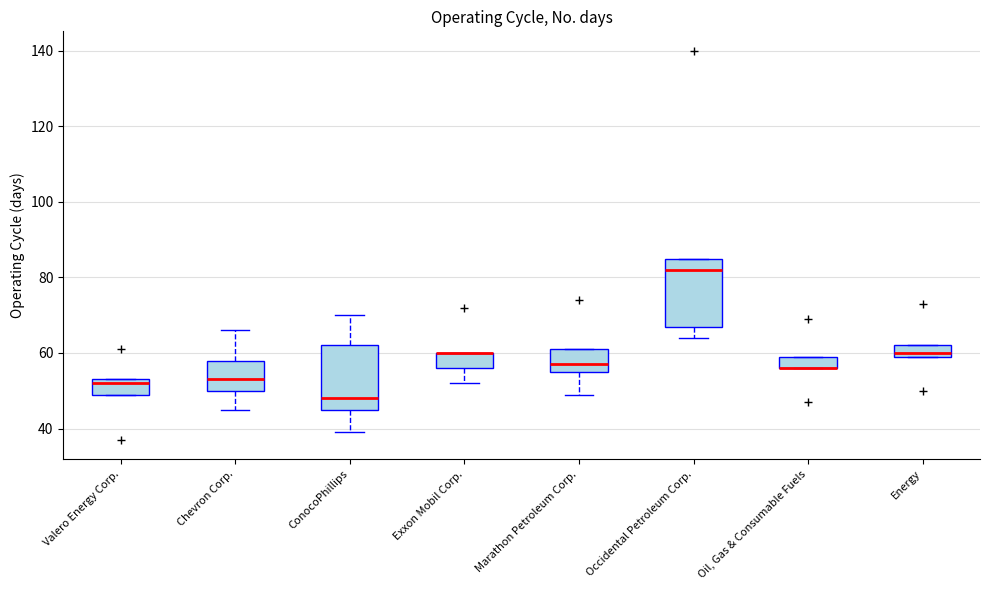

Reading left to right, read every box against the y-axis: the position of its median line, the range the box covers, and the ends of its whiskers. The values are not printed on the chart, so give them approximately, as read against the axis.

Valero Energy Corp.: median 52, box 50 to 54, whiskers 50 to 54
Chevron Corp.: median 54, box 50 to 58, whiskers 46 to 66
ConocoPhillips: median 48, box 46 to 62, whiskers 40 to 70
Exxon Mobil Corp.: median 60 (drawn on the box's upper edge), box 56 to 60, whiskers 52 to 60
Marathon Petroleum Corp.: median 58, box 56 to 62, whiskers 50 to 62
Occidental Petroleum Corp.: median 82, box 68 to 86, whiskers 64 to 86
Oil, Gas & Consumable Fuels: median 56 (drawn on the box's lower edge), box 56 to 60, whiskers 56 to 60
Energy: median 60 (just above the box's lower edge), box 60 to 62, whiskers 60 to 62